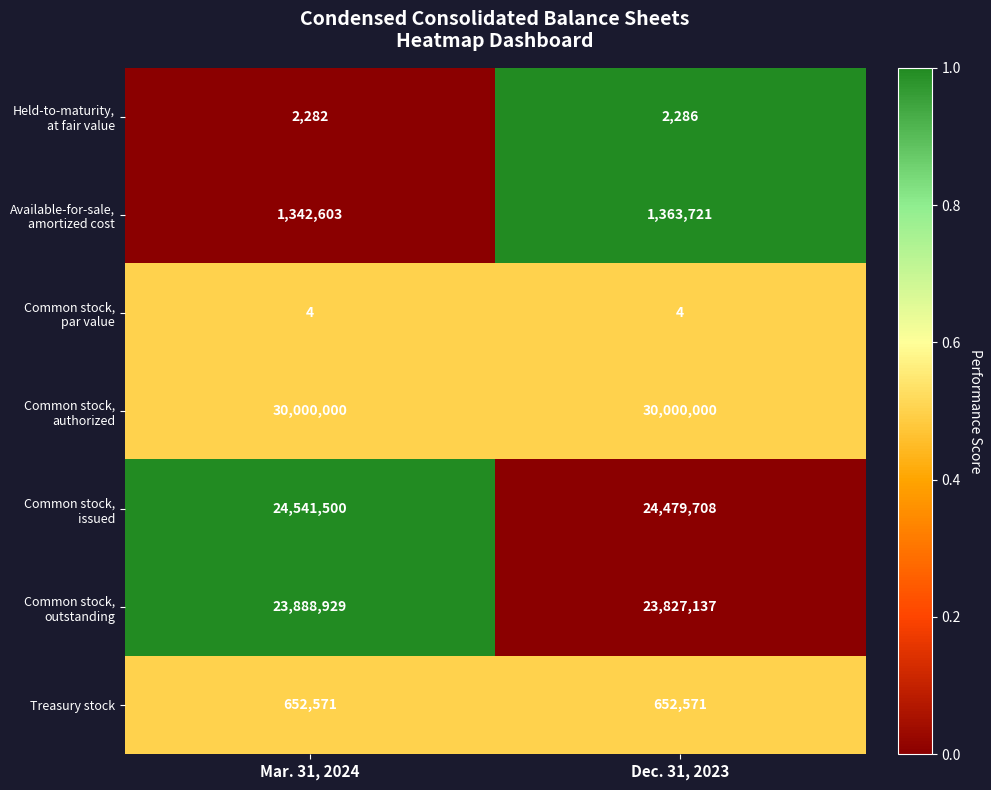

What is the total value across all series at Mar. 31, 2024?

80427889